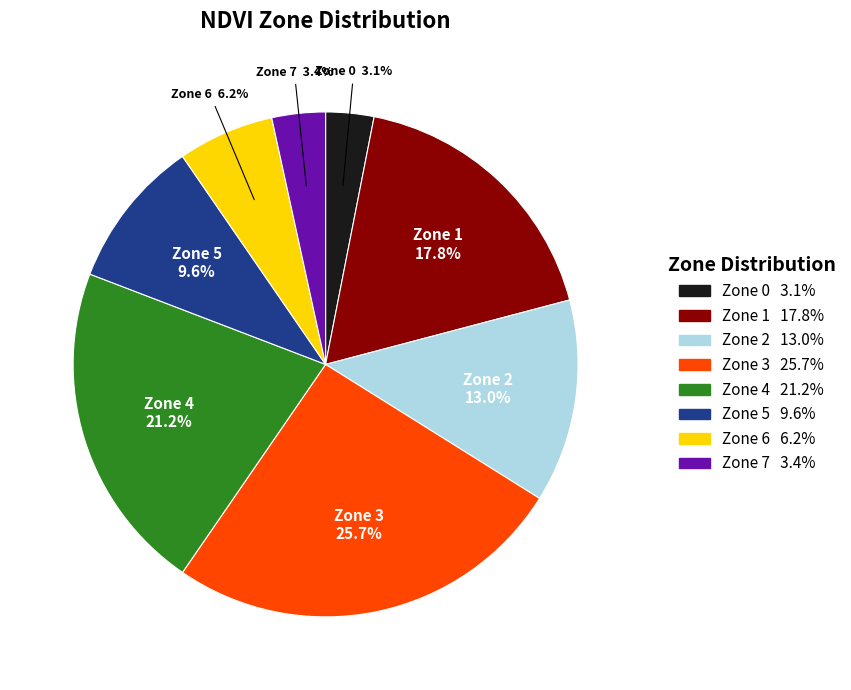

Which has a higher value, Zone 3 or Zone 7?

Zone 3